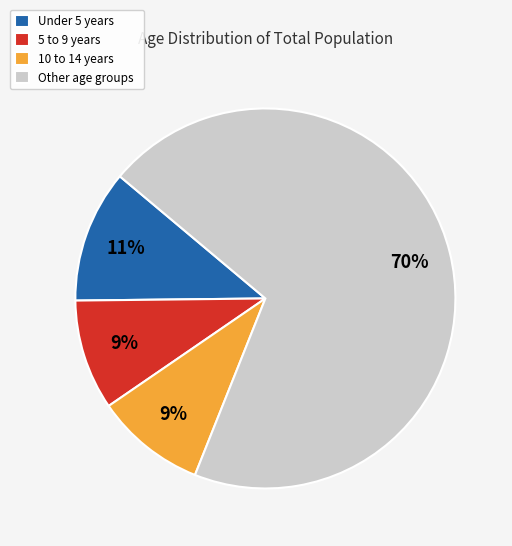

To the nearest percent, what is the average slice percentage?

25%